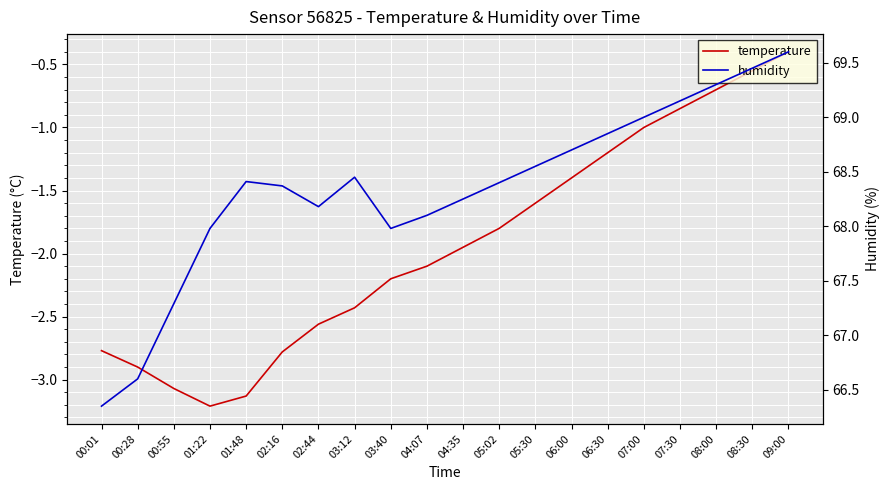

What is the value of the humidity point at the 14th from the left?

68.7